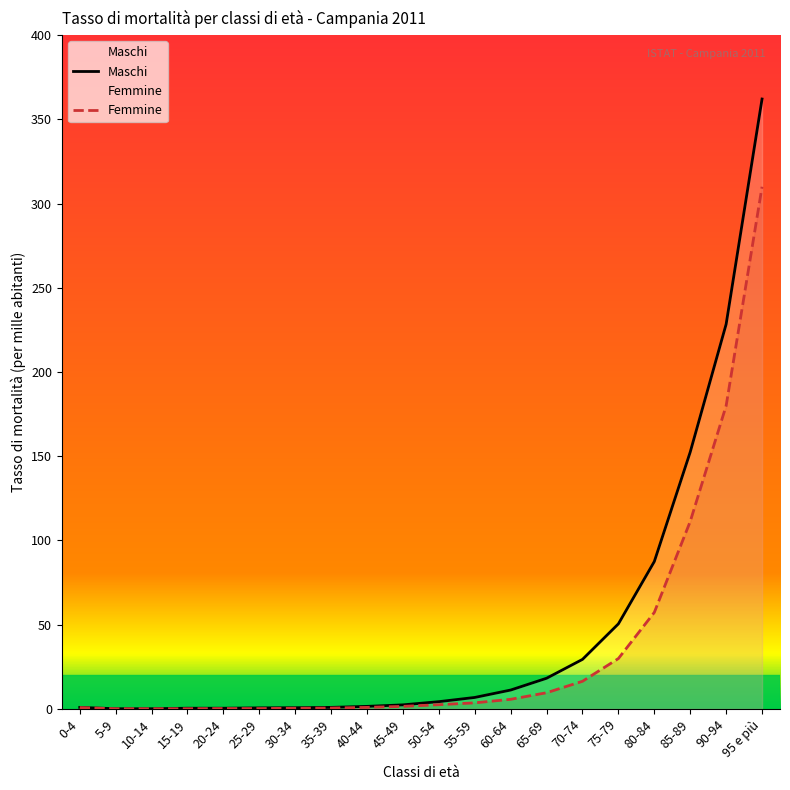

Which series has the widest spread of values?

Maschi